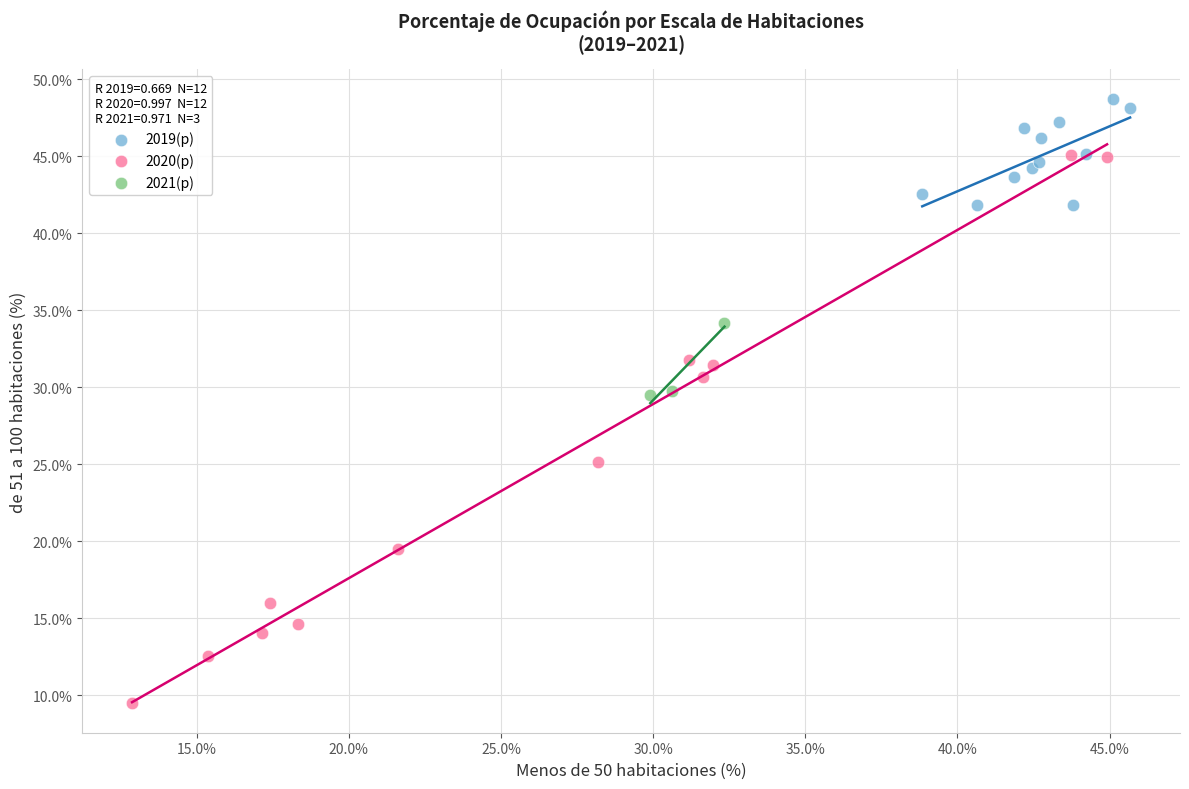

Which series reaches the minimum Y coordinate?

2020(p)